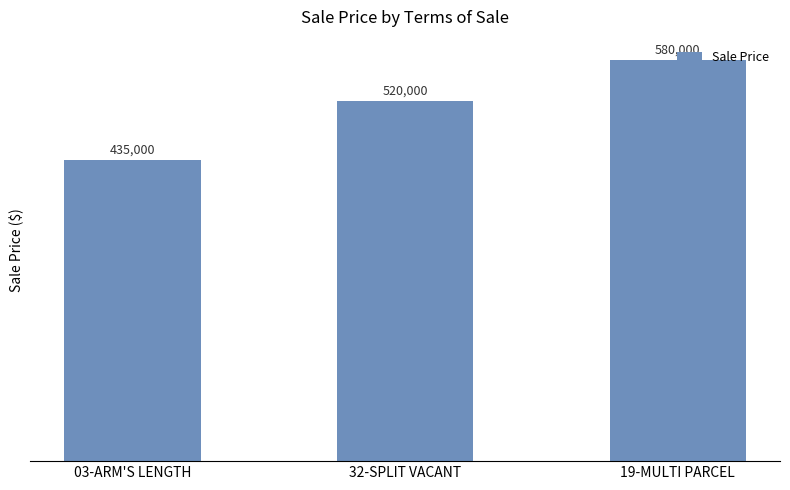

What is the maximum value shown in the chart?

580000